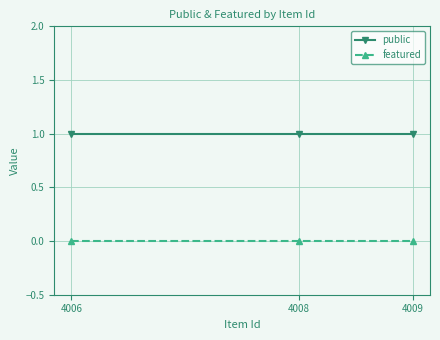

The value of public at 4009 is 0. True or false?

False